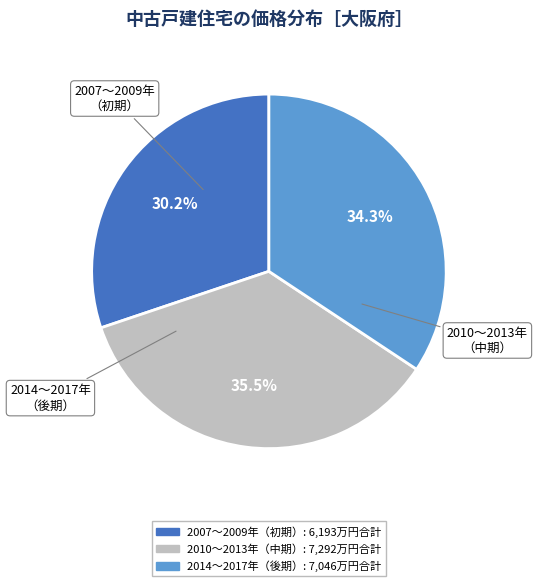

Is there a majority slice in this chart?

No